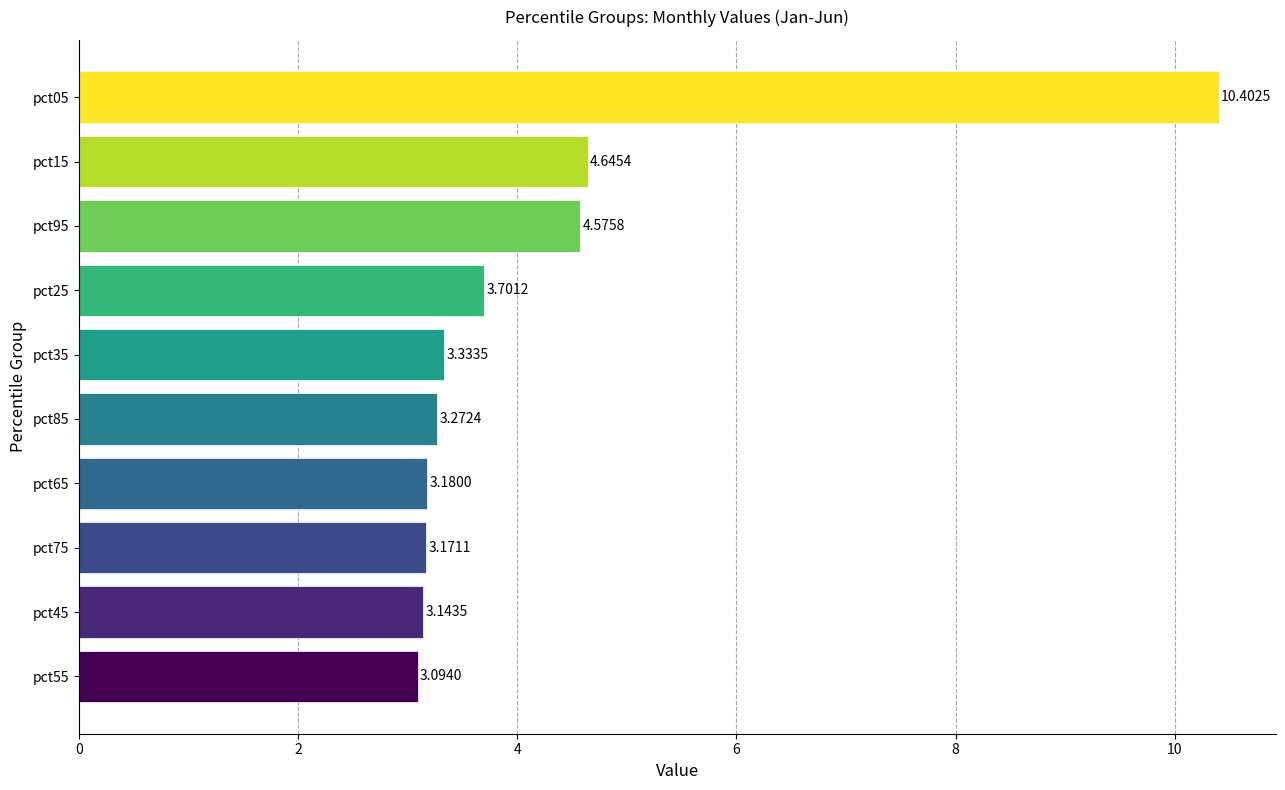

List the labels in order of value, smallest first.

pct55, pct45, pct75, pct65, pct85, pct35, pct25, pct95, pct15, pct05